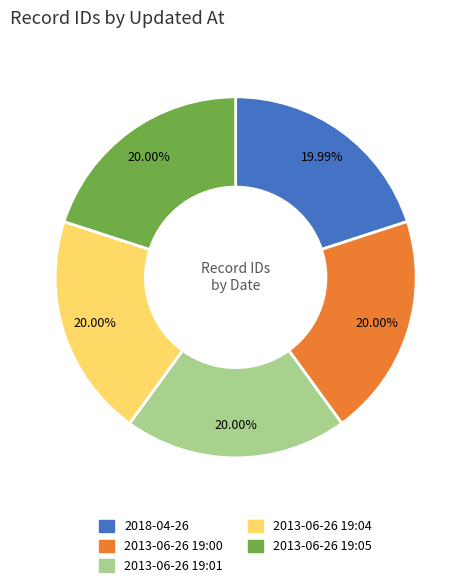

Do 2013-06-26 19:00 and 2018-04-26 together represent more than half of the pie?

No